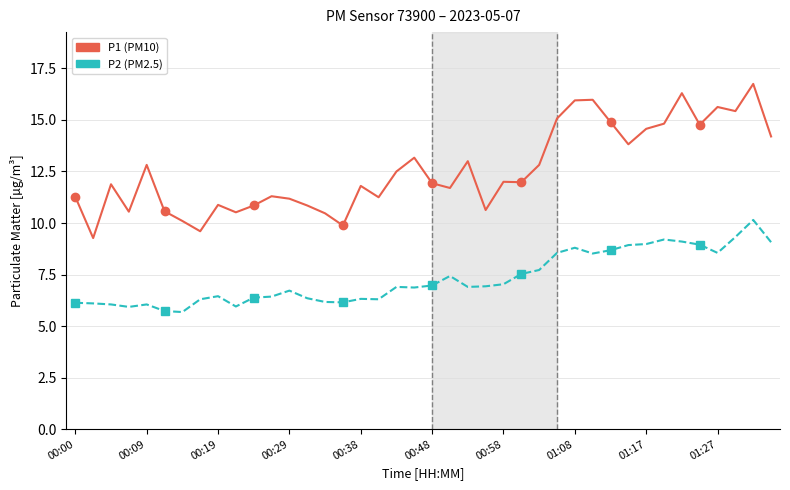

Rank the series by their maximum value, from highest to lowest.

P1, P2